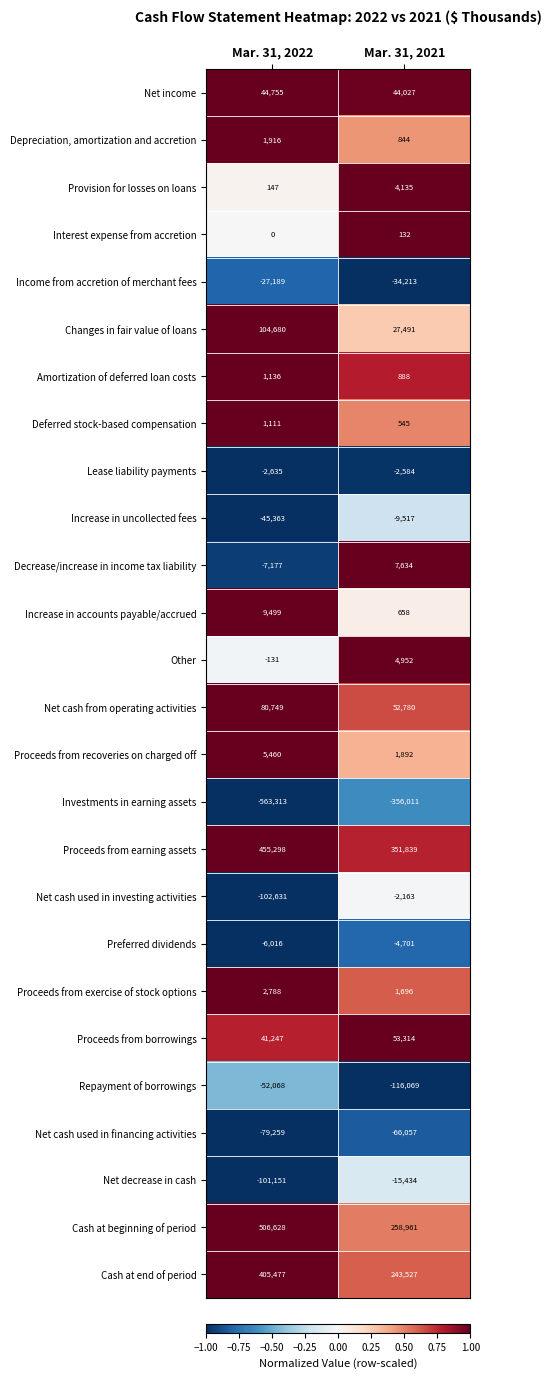

Where is Net cash used in investing activities nearest to the value -52397?

Mar. 31, 2022